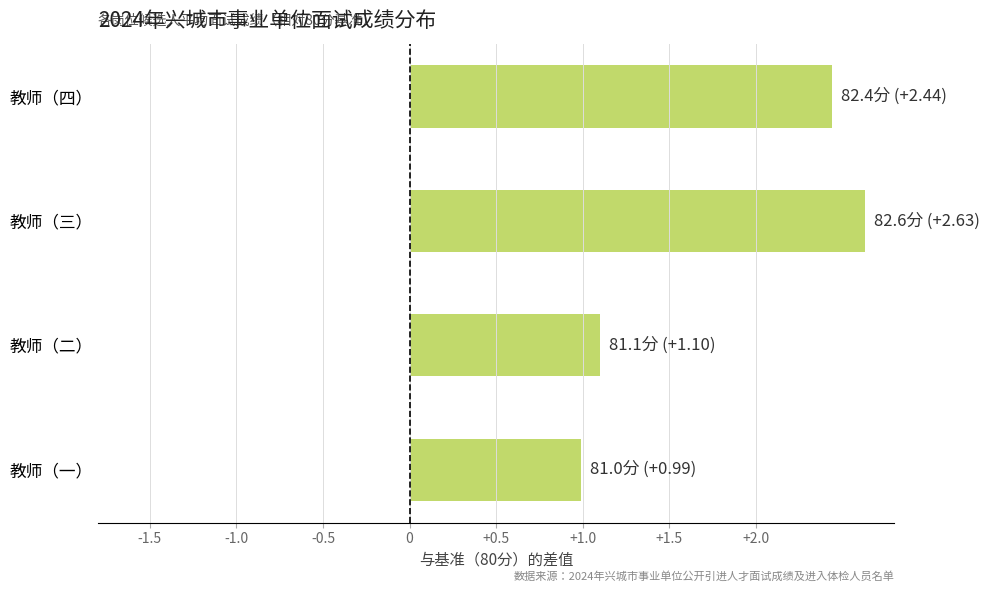

Approximately how many times larger is the value at 教师（一） compared to 教师（四）?

0.4